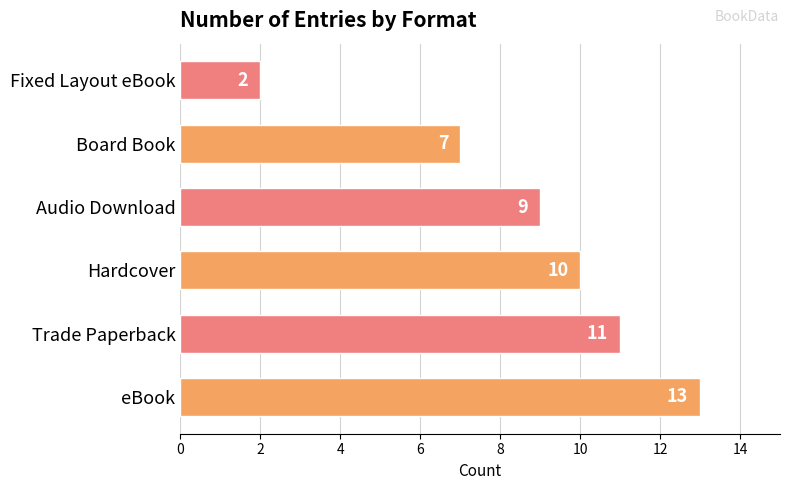

What is the sum of all values?

52